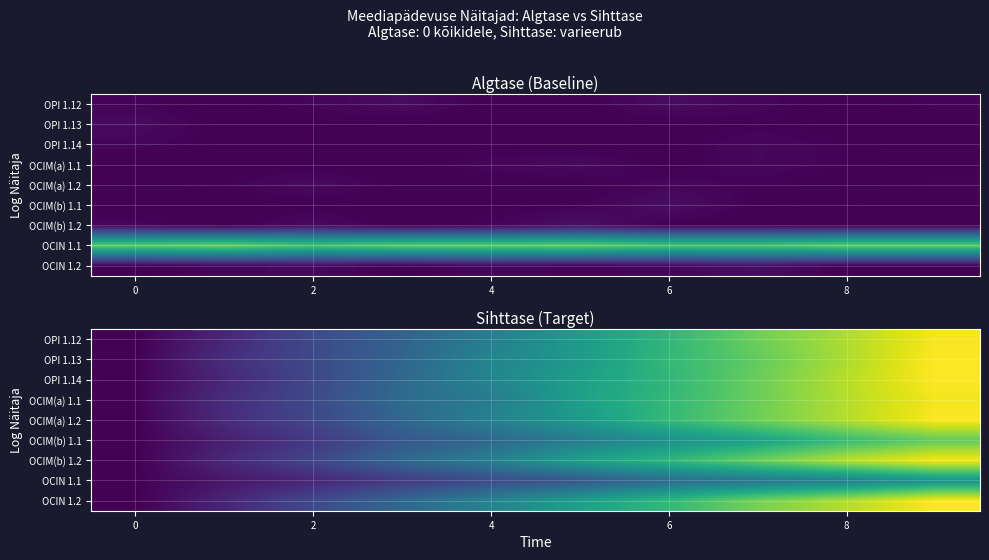

Which series has the largest range (max minus min)?

OPI 1.13